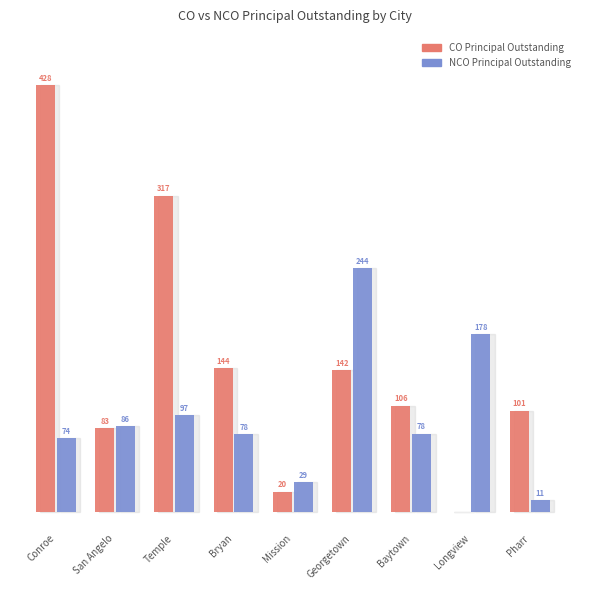

What are all the series names shown in the legend?

CO Principal Outstanding, NCO Principal Outstanding